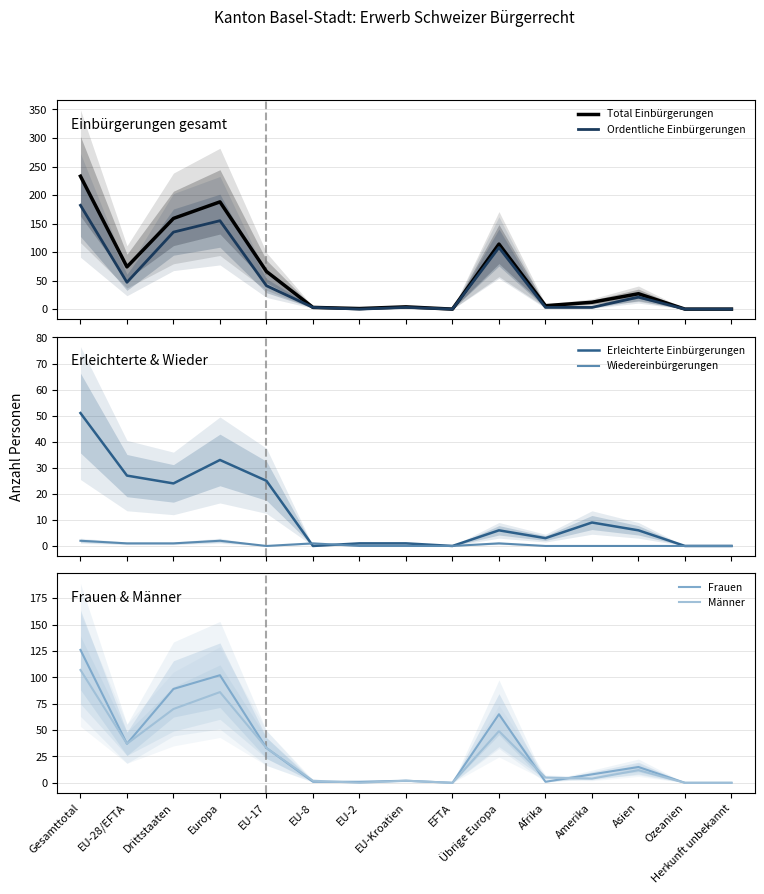

At which label does Erleichterte Einbürgerungen reach its peak?

Gesamttotal